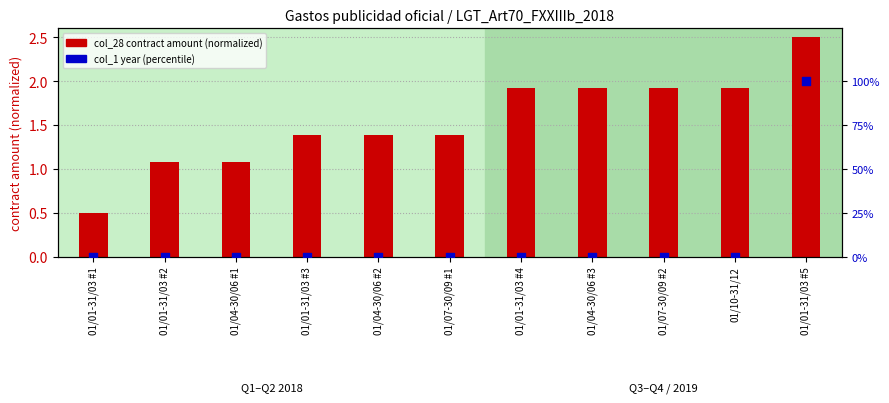

Which series has the largest total across all categories?

col_1 (year %)